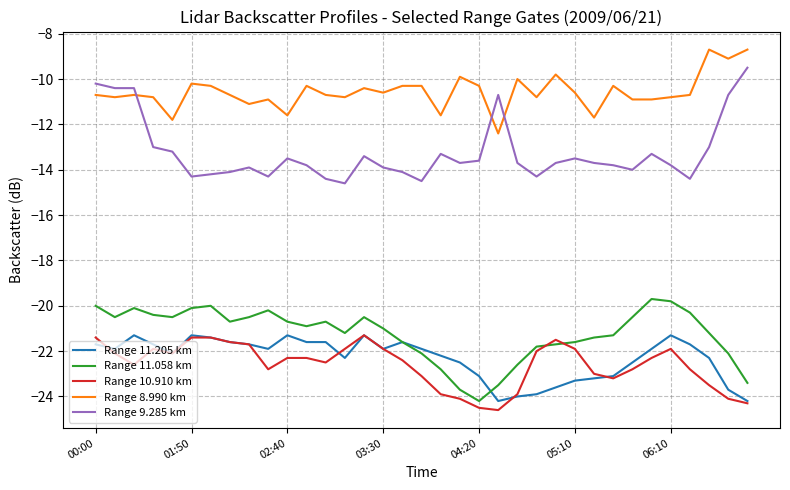

What is the minimum value for Range 10.910 km?

-24.6